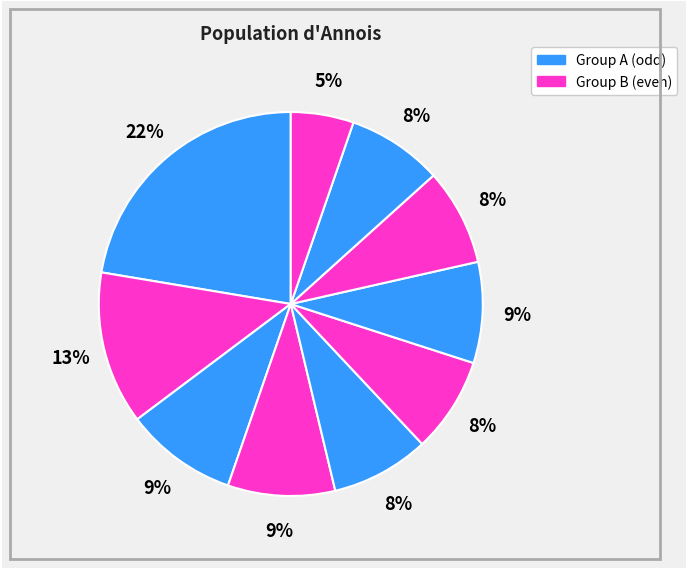

Count the number of slices in the pie.

10